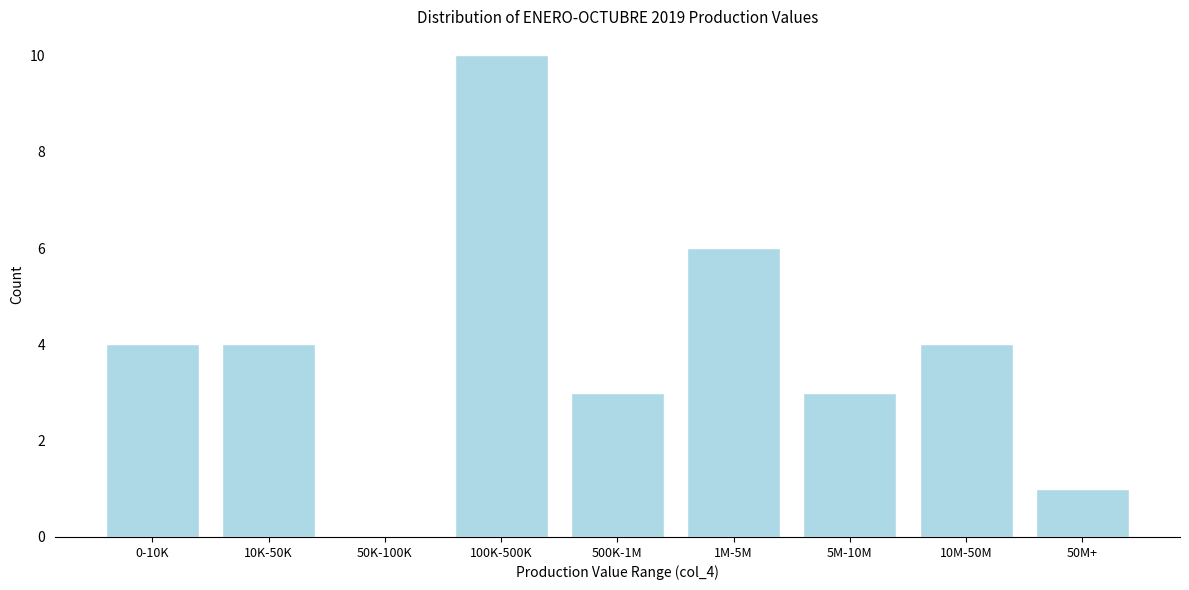

Reading right to left, what are all the values shown in this chart?

50M+=1	10M-50M=4	5M-10M=3	1M-5M=6	500K-1M=3	100K-500K=10	50K-100K=0	10K-50K=4	0-10K=4